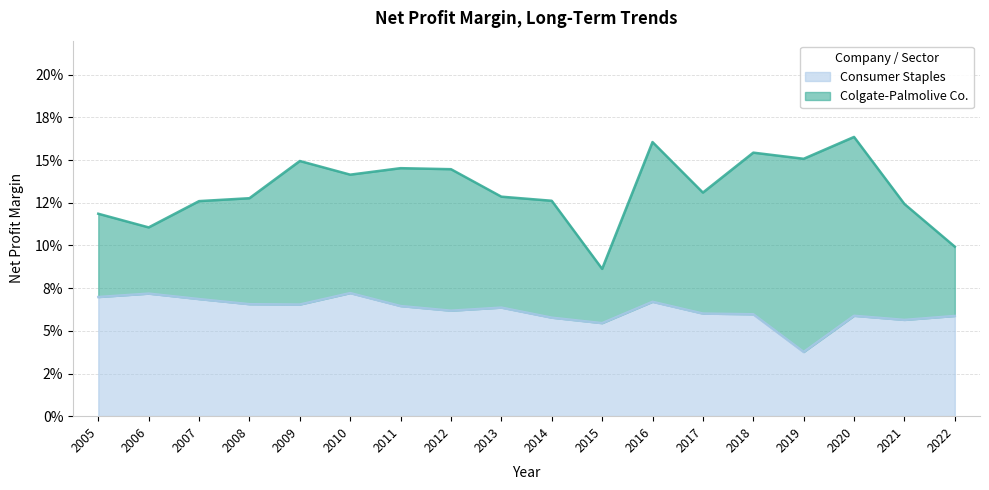

True or false: Consumer Staples has a value of 0.1 at 2013.

True